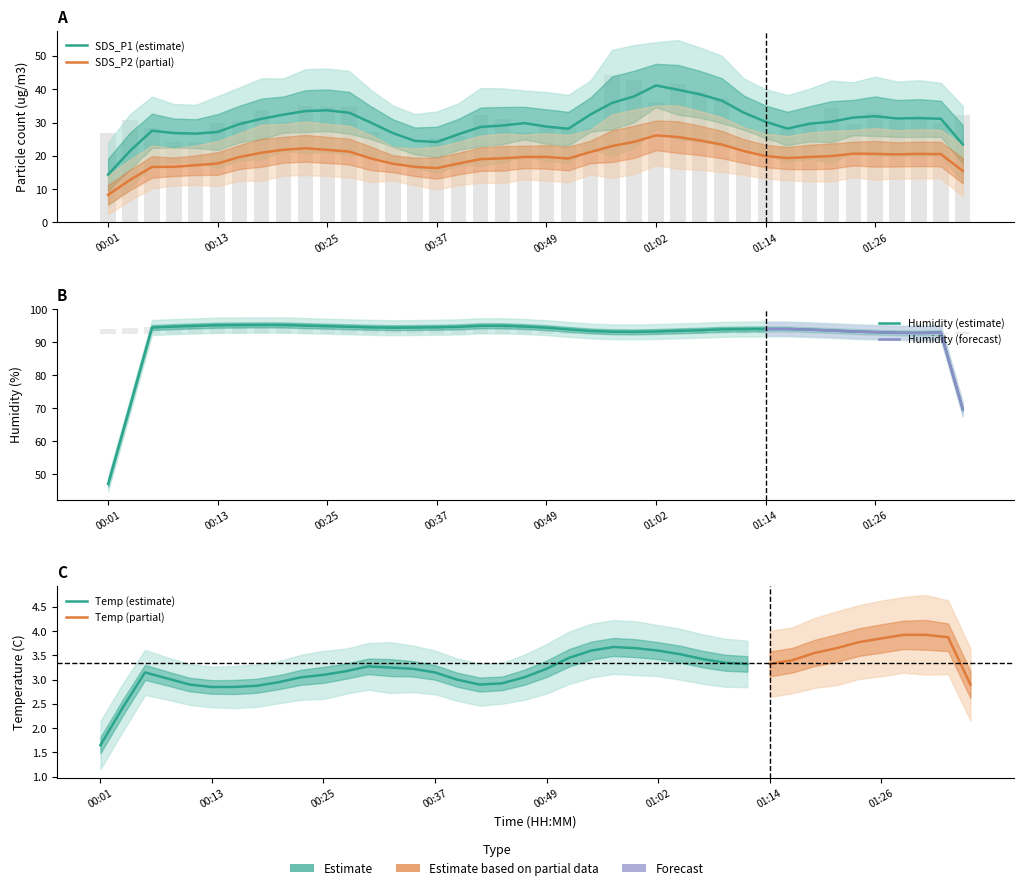

Read the SDS_P1 value at 00:32.

22.9